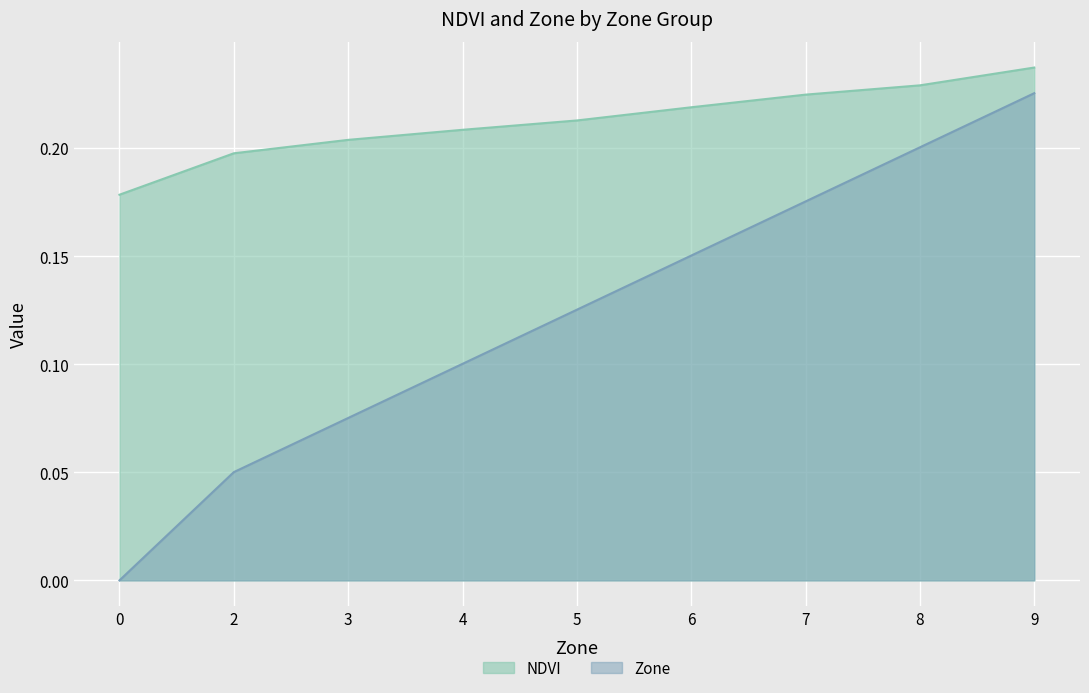

Which has a higher value, 8 or 6?

8